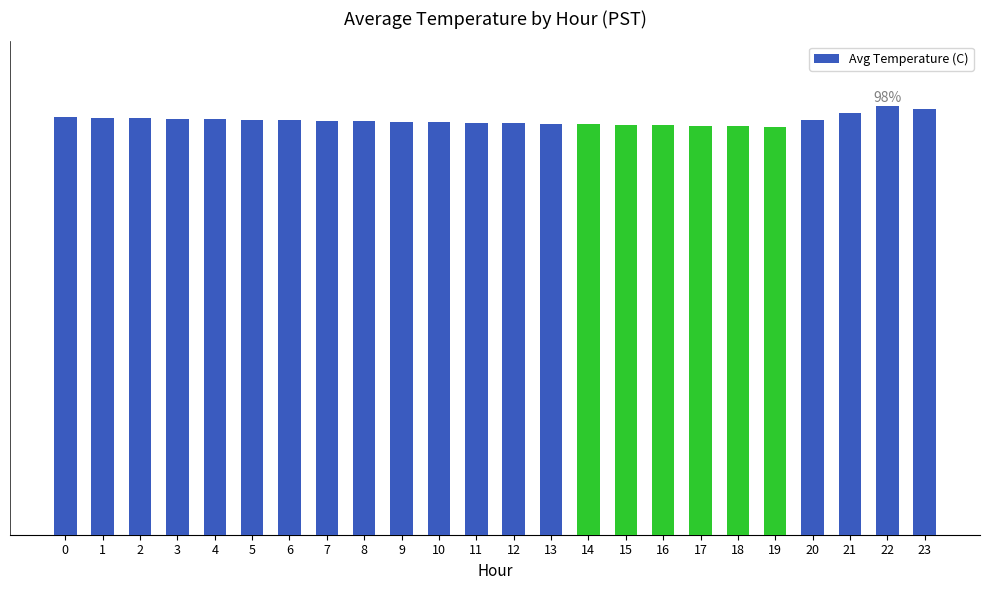

Is it true that the value at 6 is 8.4?

True